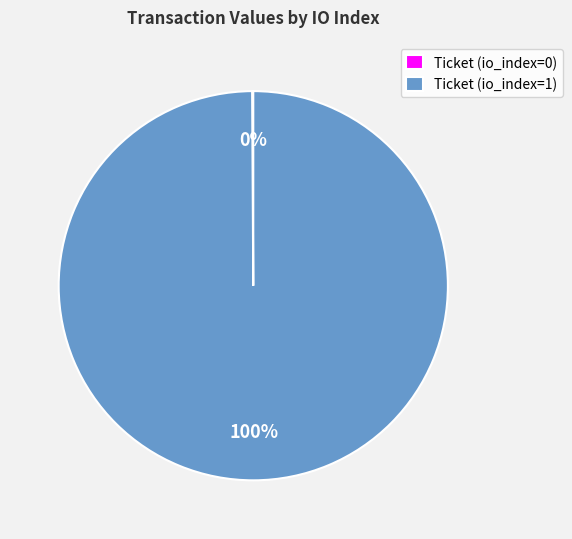

What is the largest slice in the pie chart?

Ticket (io_index=1)